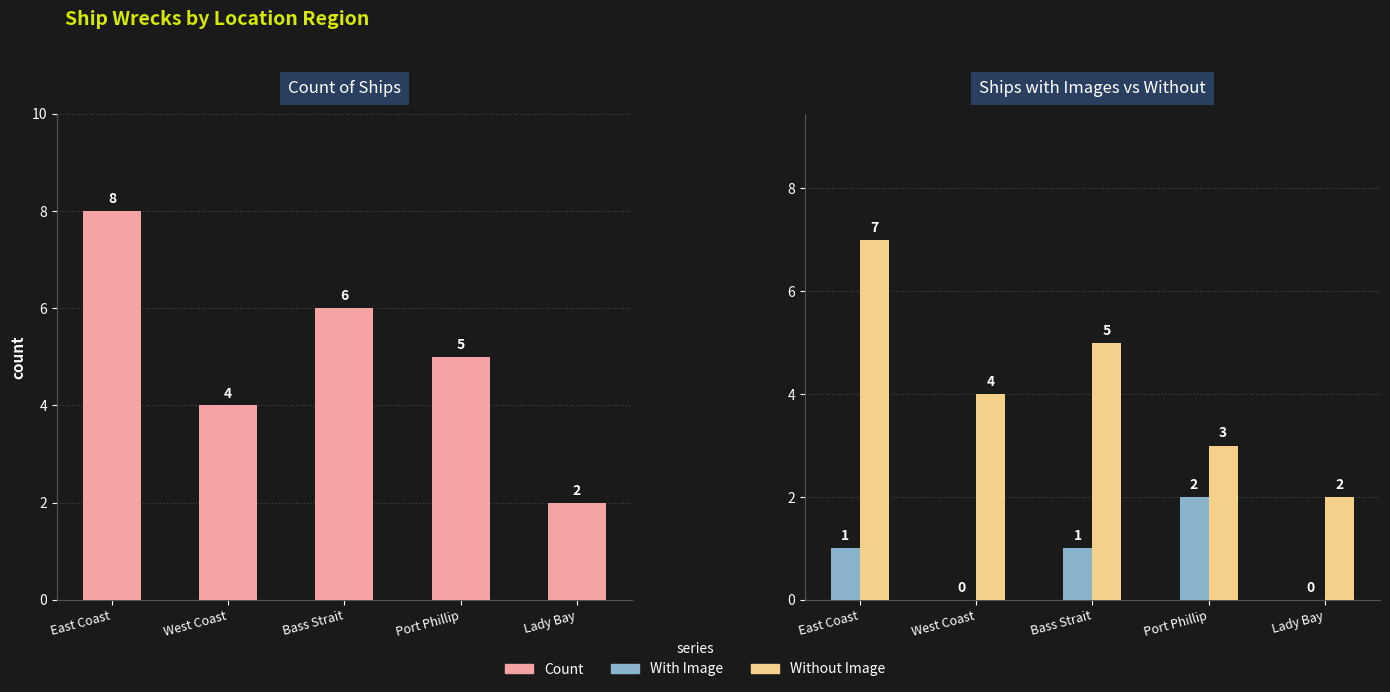

How many data points does each series have?

5